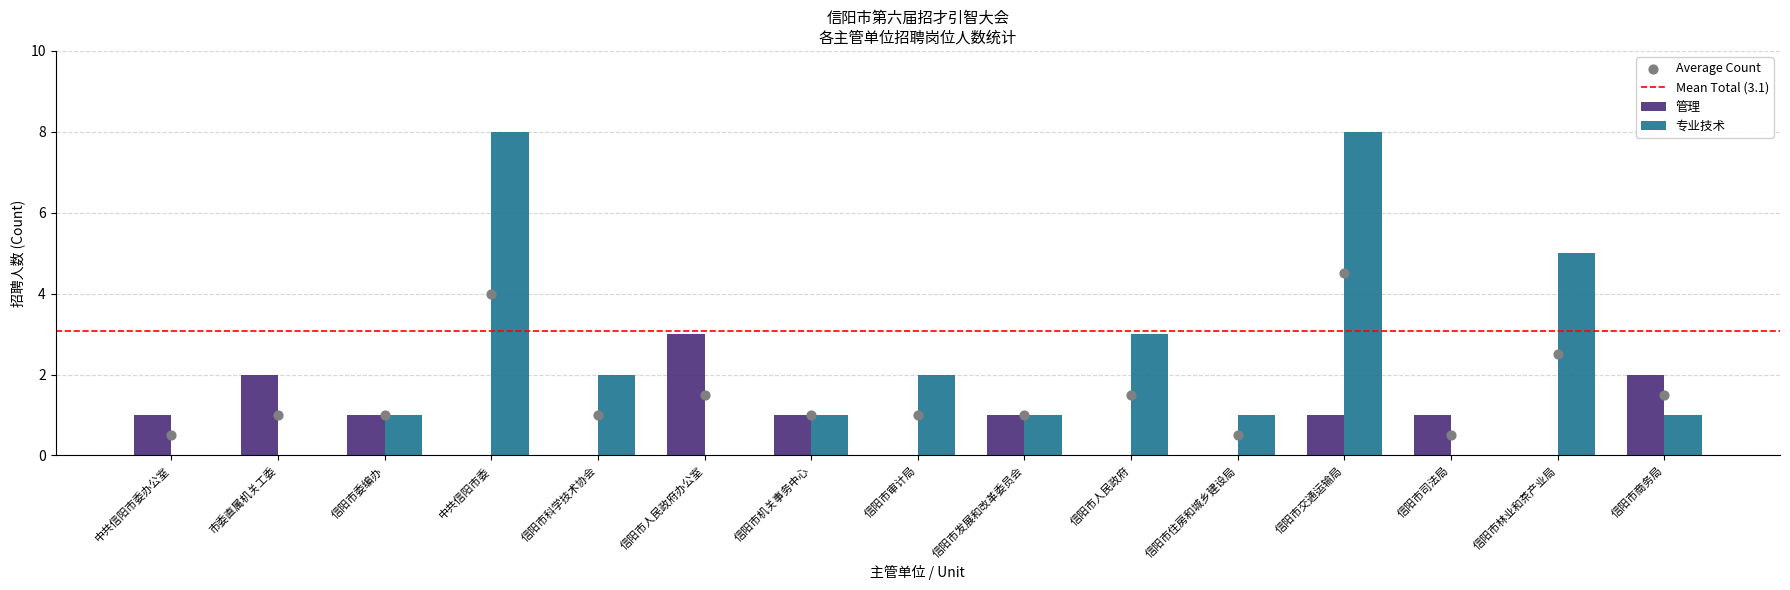

Which series has the largest total across all categories?

专业技术